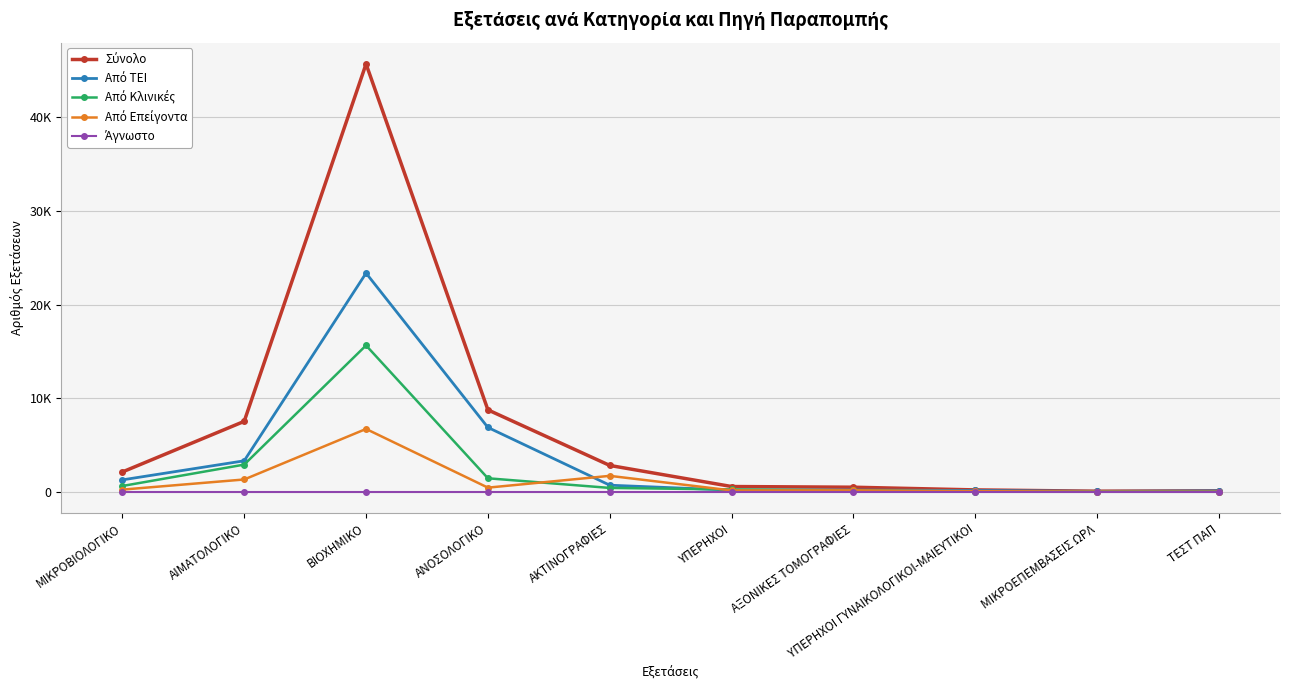

Does the chart have visible grid lines?

Yes